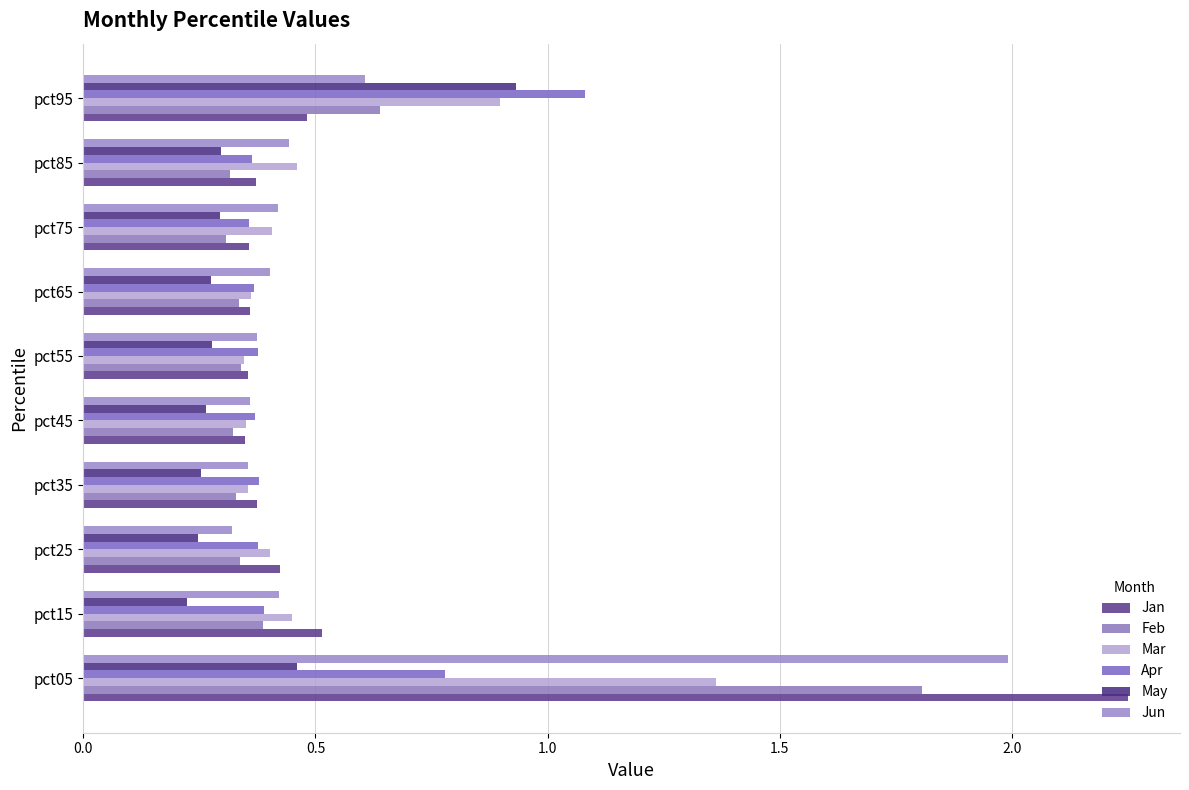

How many distinct data groups are displayed?

6